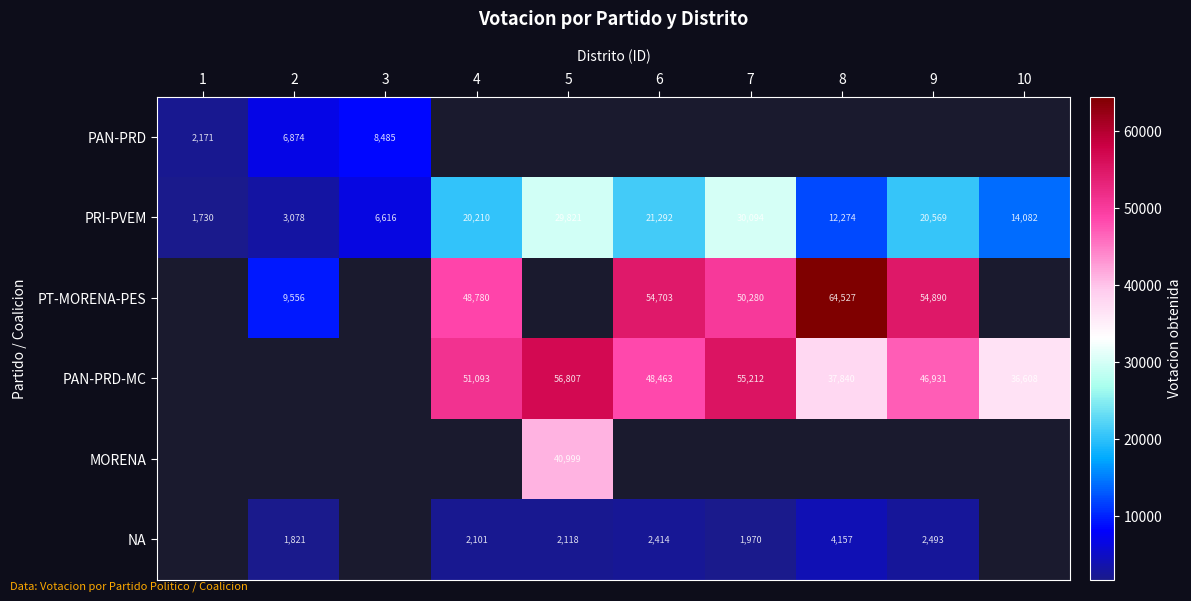

Read the PRI-PVEM value at 1, to the nearest 50.

1750